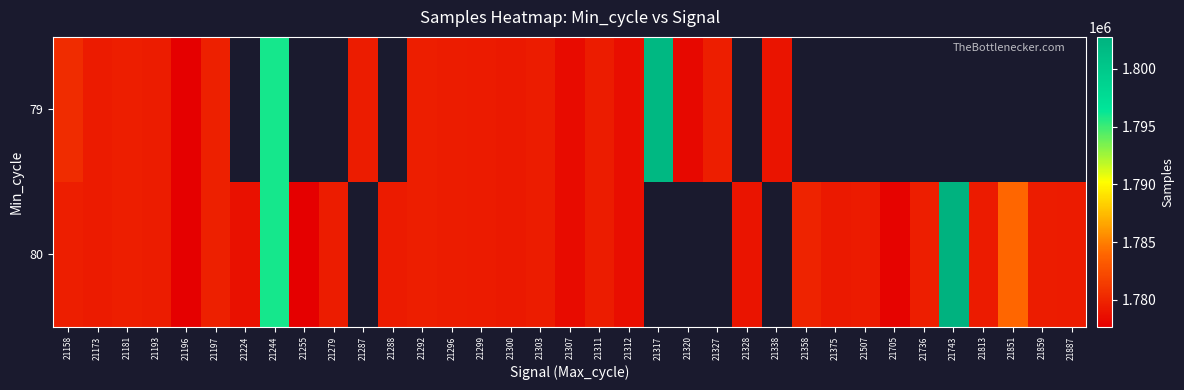

Which category has the lowest value in the 80 series?

21196